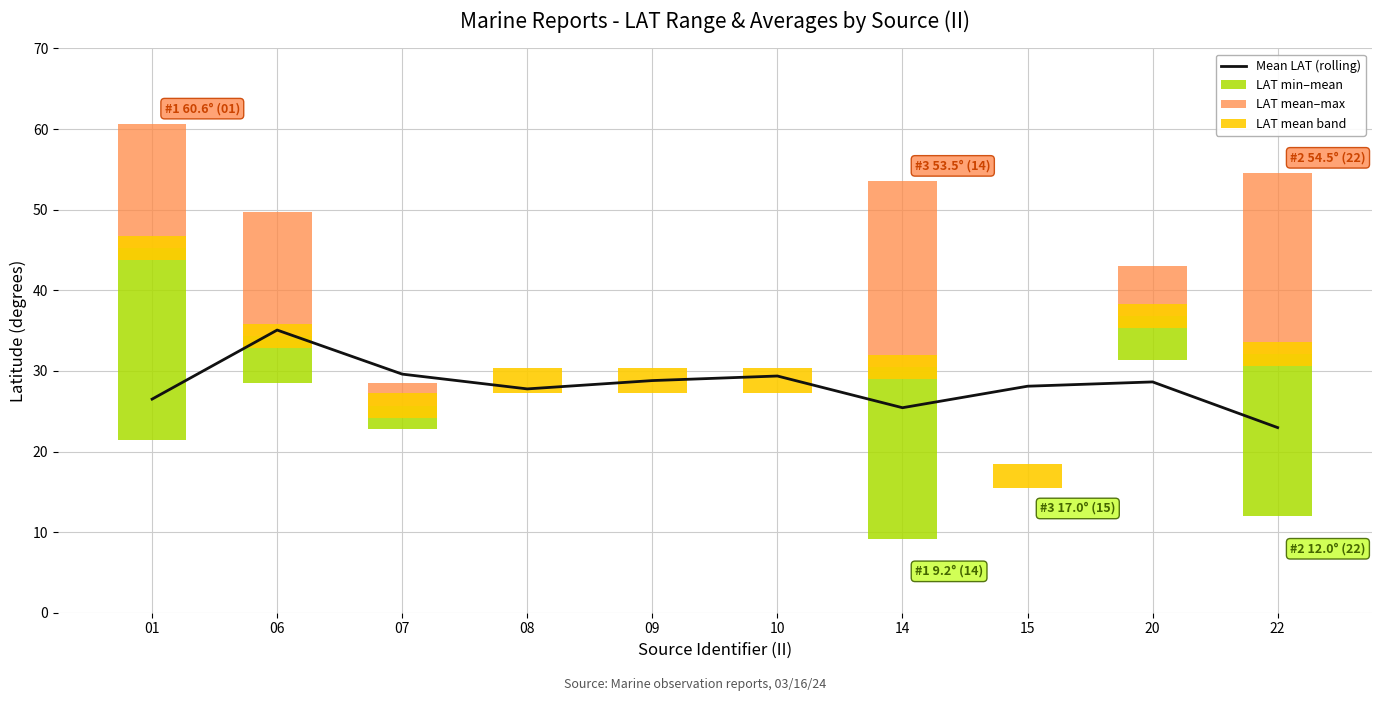

What is the sum of all LAT min–mean values?

79.3